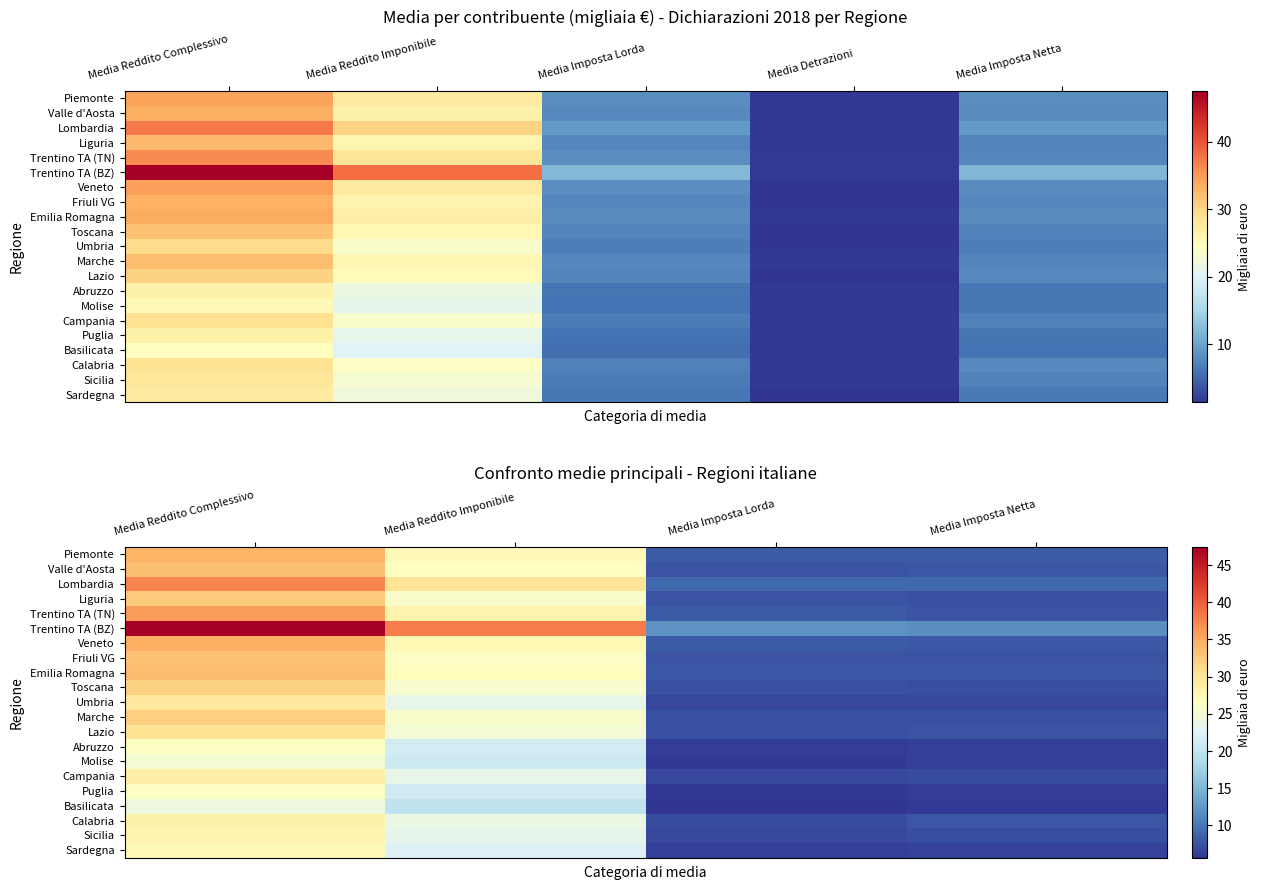

What is the sum of the Sicilia values at Media Reddito Imponibile and Media Imposta Lorda?

30.0